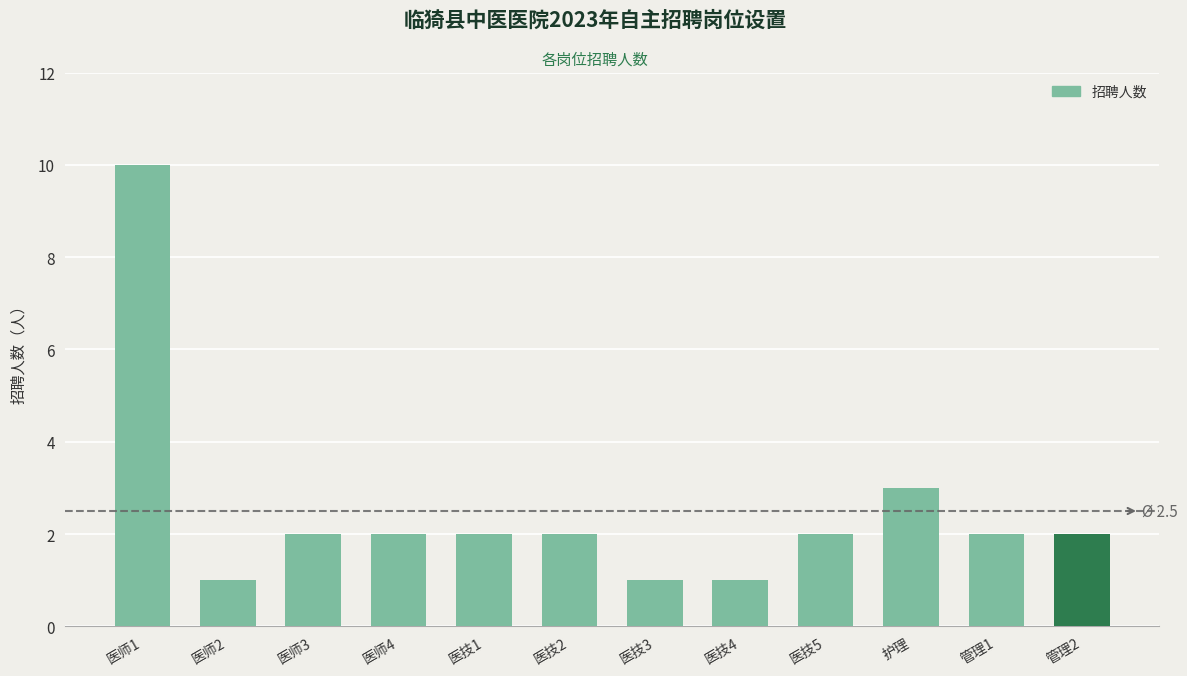

What is the minimum value shown in the chart?

1